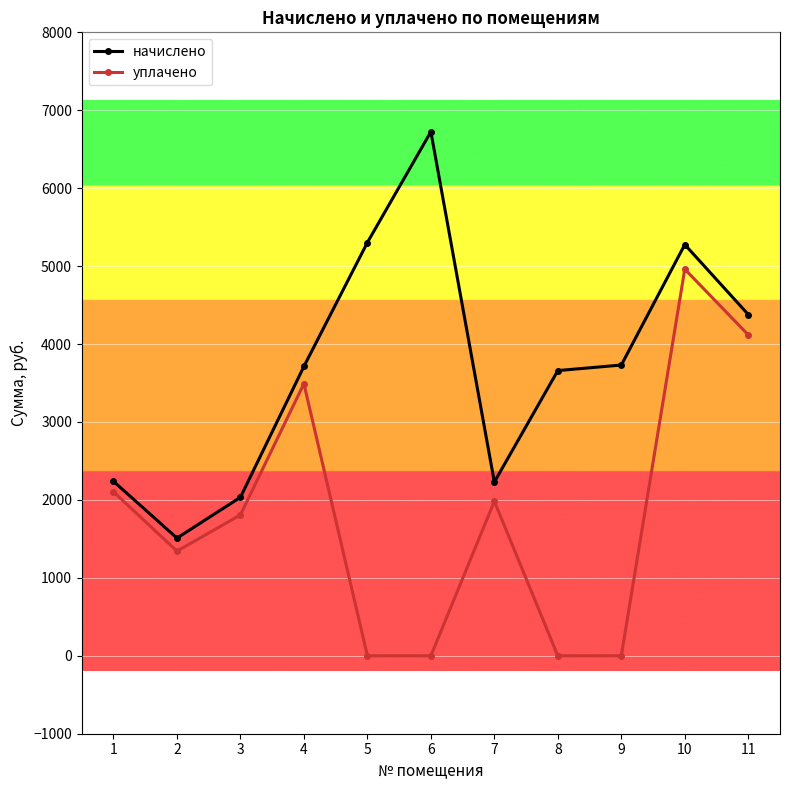

How many data points in начислено are less than 3713?

5